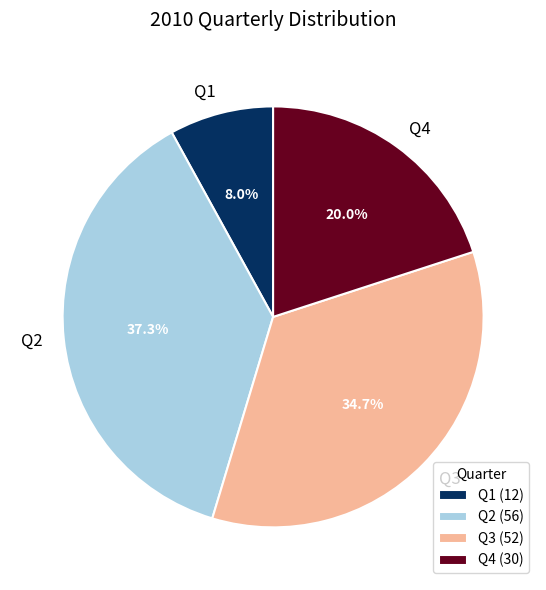

Is there a majority slice in this chart?

No